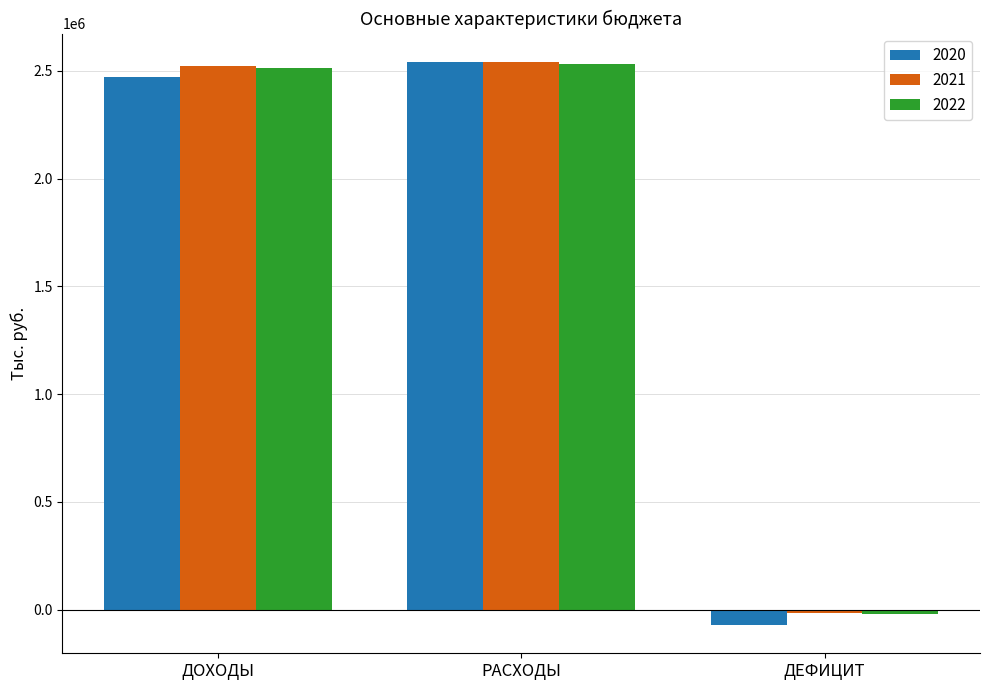

How many positive values does the 2021 series have?

2